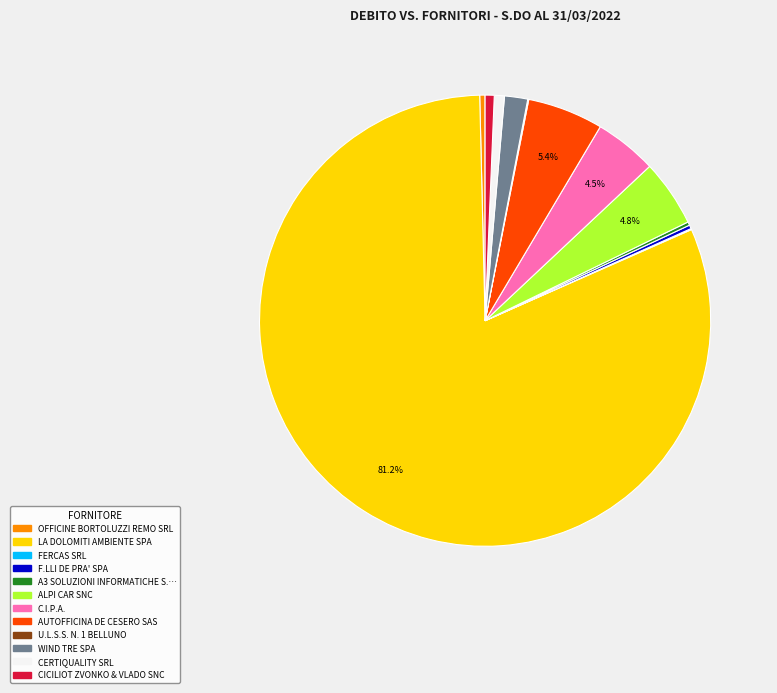

Does any single category account for the majority?

Yes